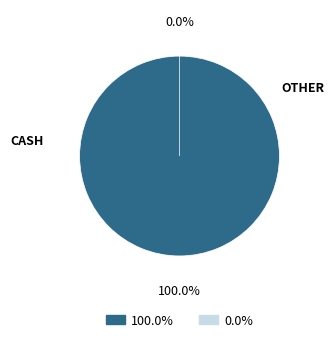

Is there a majority slice in this chart?

Yes